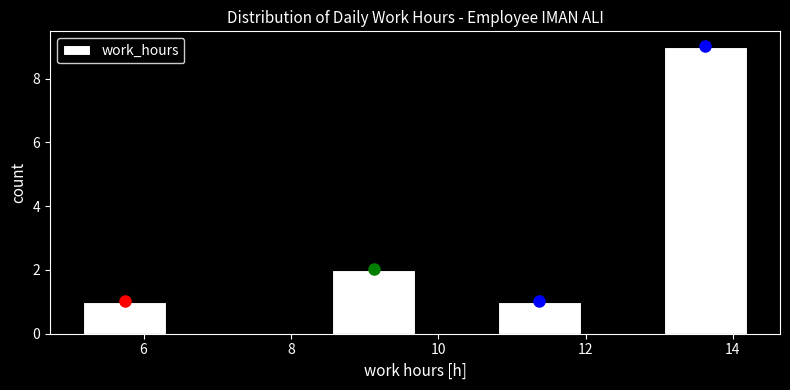

Reading left to right, transcribe this chart: for each bar, give the range it covers on the x-axis and its height. Neither the bar edges nor the heights are printed on the chart, so give them approximately, as read against the axes.

5.2 to 6.4: 1
6.4 to 7.4: 0
7.4 to 8.6: 0
8.6 to 9.6: 2
9.6 to 10.8: 0
10.8 to 12.0: 1
12.0 to 13.0: 0
13.0 to 14.2: 9